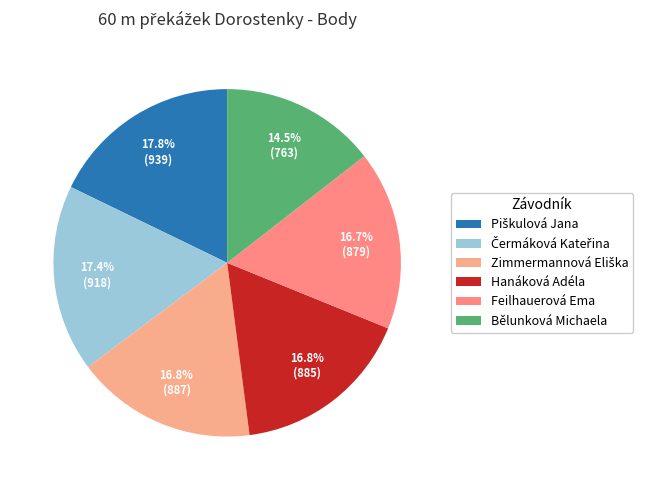

To the nearest percent, what is the difference between the largest and smallest slice percentages?

3%